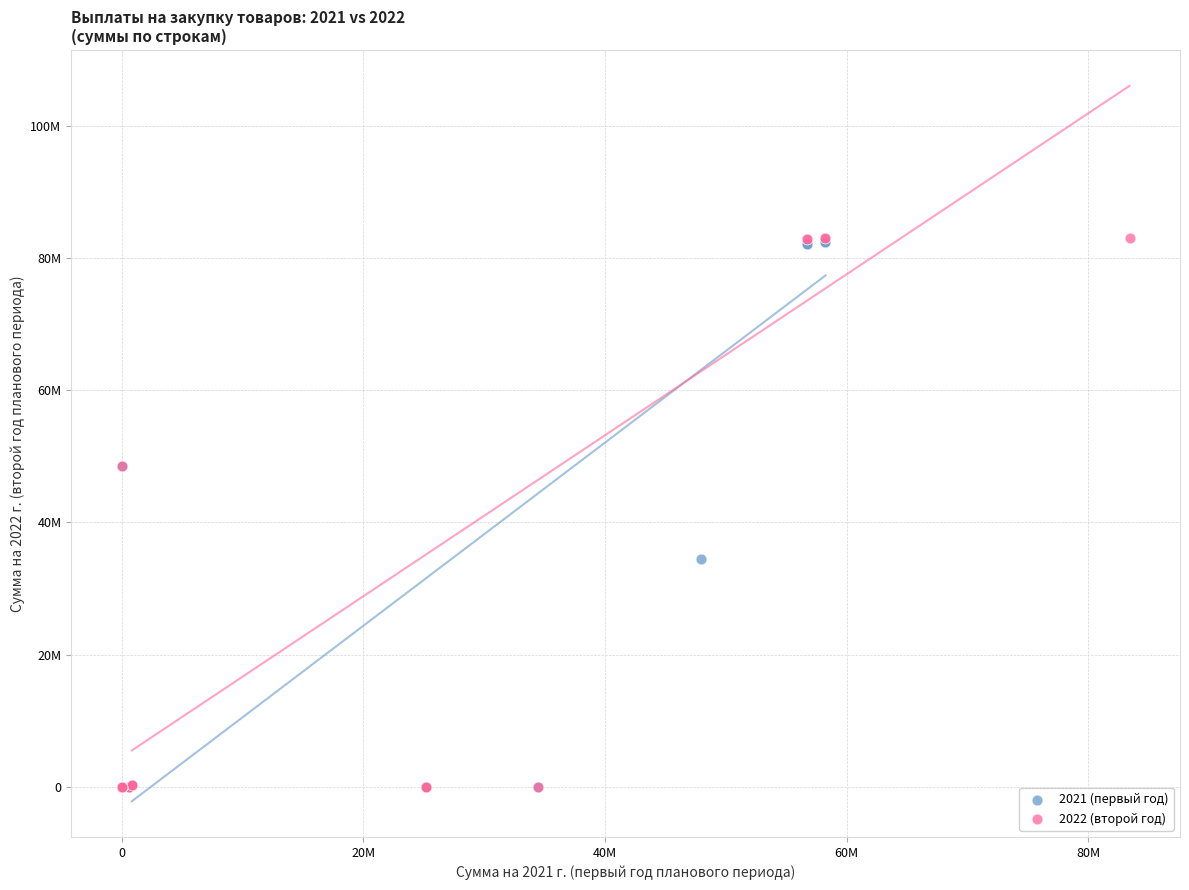

What are all the series names shown in the legend?

2021 (первый год), 2022 (второй год)